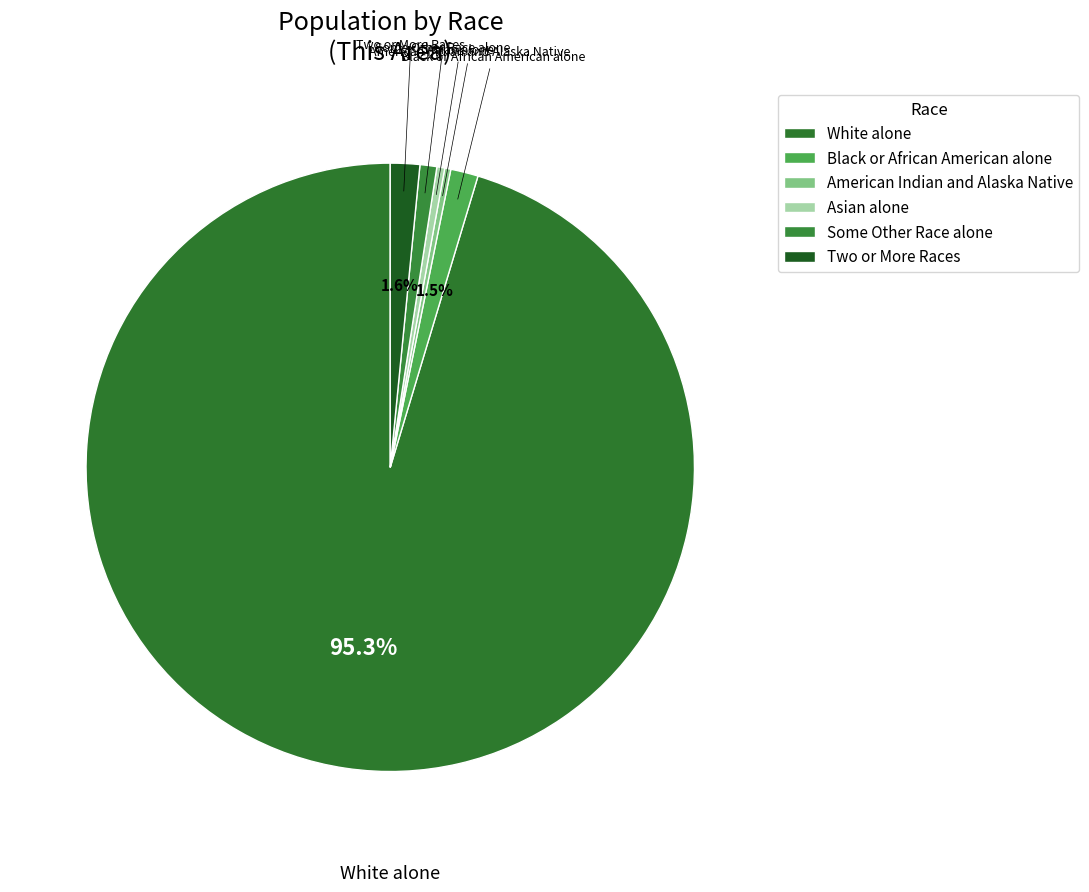

Is White alone the majority of the pie?

Yes